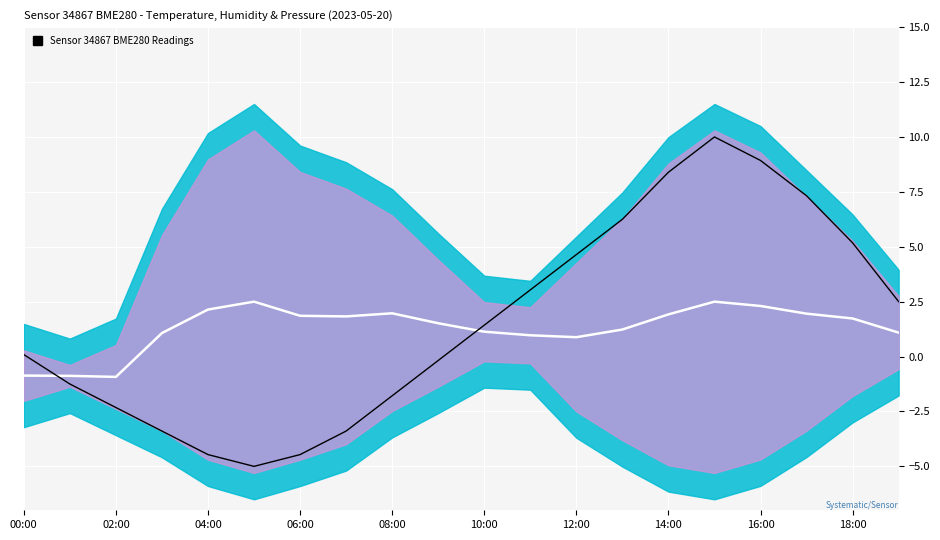

What is the lowest value of the Pressure signal series?

-5.0